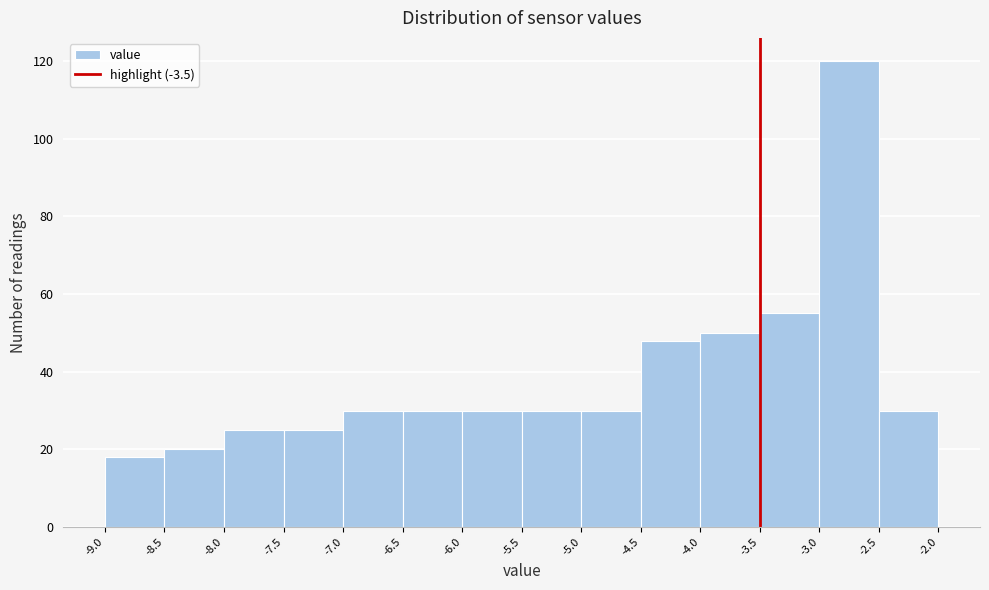

Reading left to right, list every bar in this chart as the range it spans on the x-axis followed by its height. The values are not printed on the chart, so give them approximately, as read against the axis.

-9.0 to -8.5: 18
-8.5 to -8.0: 20
-8.0 to -7.5: 26
-7.5 to -7.0: 26
-7.0 to -6.5: 30
-6.5 to -6.0: 30
-6.0 to -5.5: 30
-5.5 to -5.0: 30
-5.0 to -4.5: 30
-4.5 to -4.0: 48
-4.0 to -3.5: 50
-3.5 to -3.0: 56
-3.0 to -2.5: 120
-2.5 to -2.0: 30